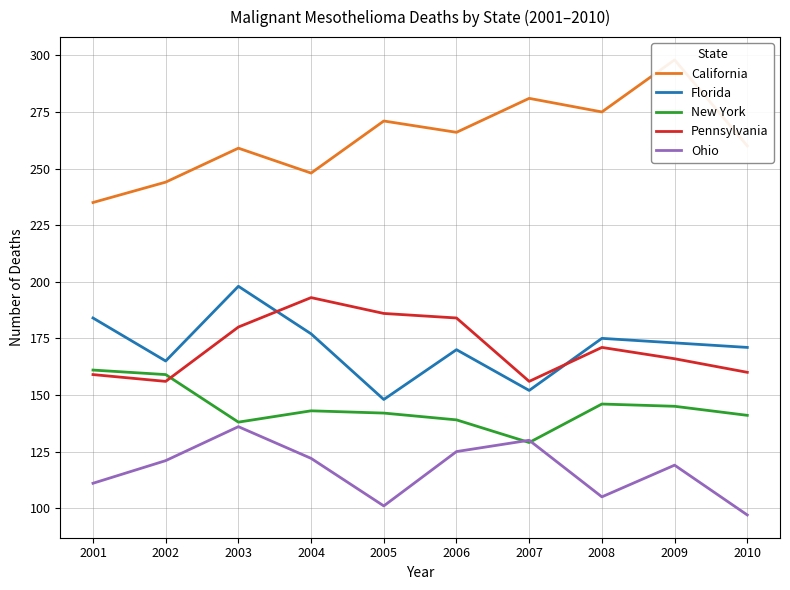

Is it true that California equals 271 at 2005?

True